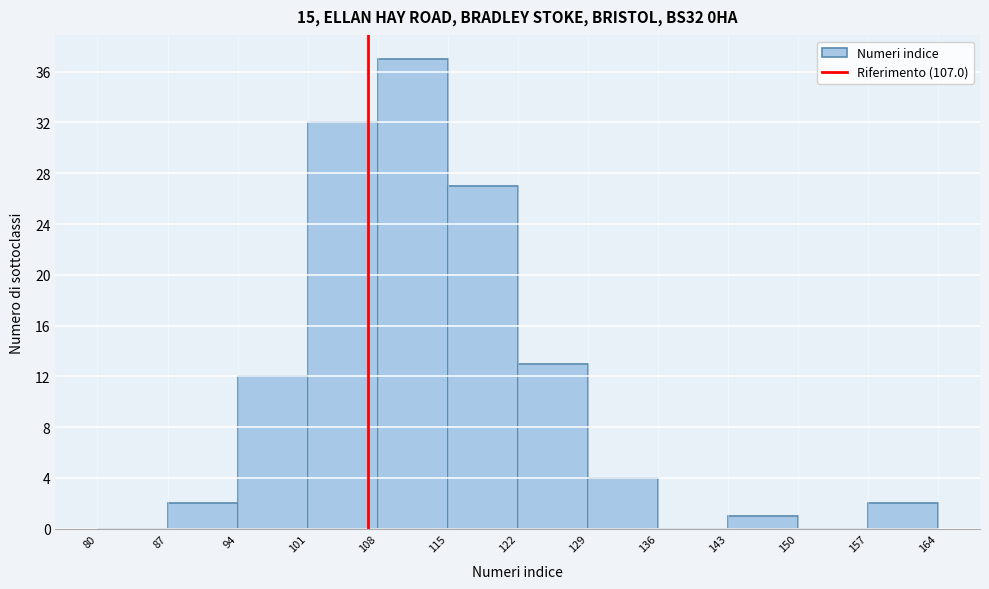

Reading left to right, list every bar in this chart as the range it spans on the x-axis followed by its height. The values are not printed on the chart, so give them approximately, as read against the axis.

80 to 87: 0
87 to 94: 2
94 to 101: 12
101 to 108: 32
108 to 115: 37
115 to 122: 27
122 to 129: 13
129 to 136: 4
136 to 143: 0
143 to 150: 1
150 to 157: 0
157 to 164: 2